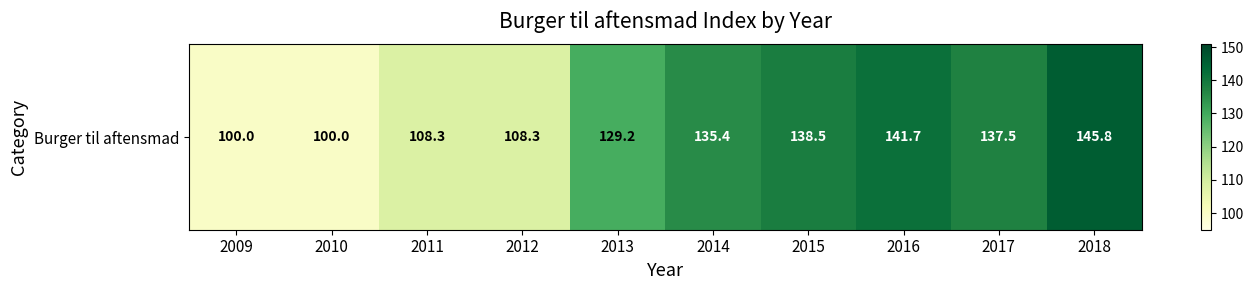

Rank the categories by value from highest to lowest.

2018, 2016, 2015, 2017, 2014, 2013, 2011, 2012, 2009, 2010